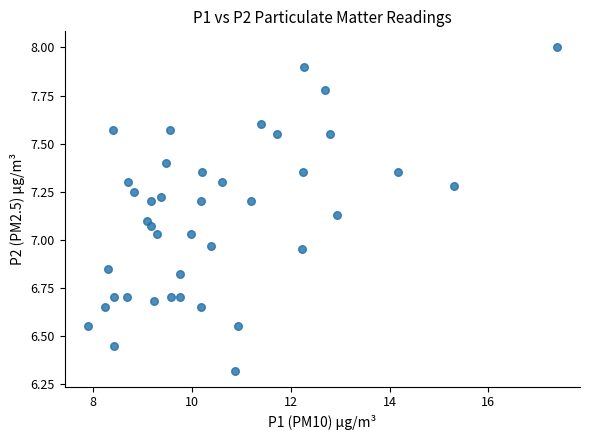

What is the range of X values (max minus min)?

9.5